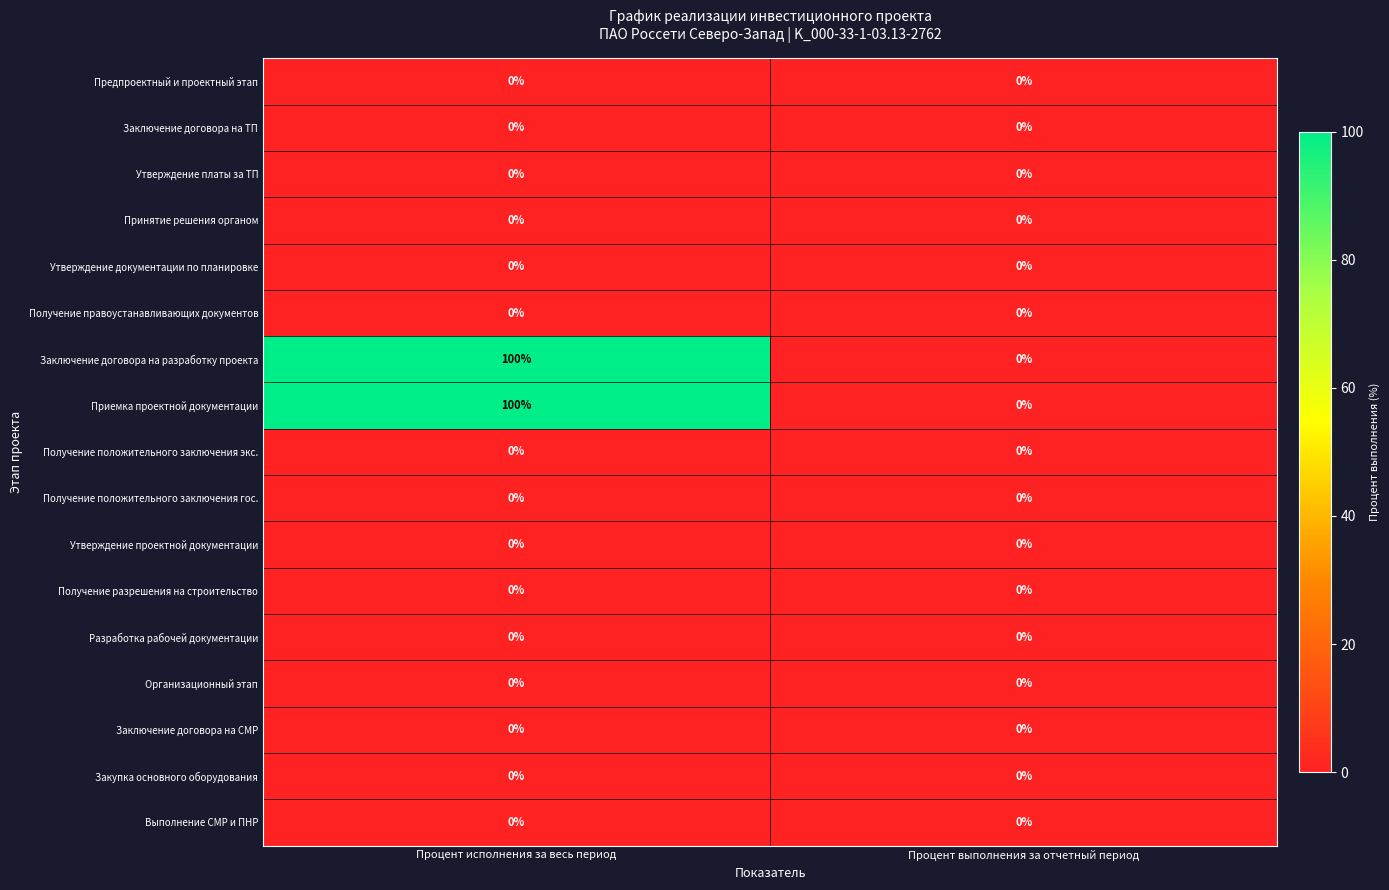

List the labels in order of Заключение договора на разработку проекта value, largest first.

Процент исполнения за весь период, Процент выполнения за отчетный период